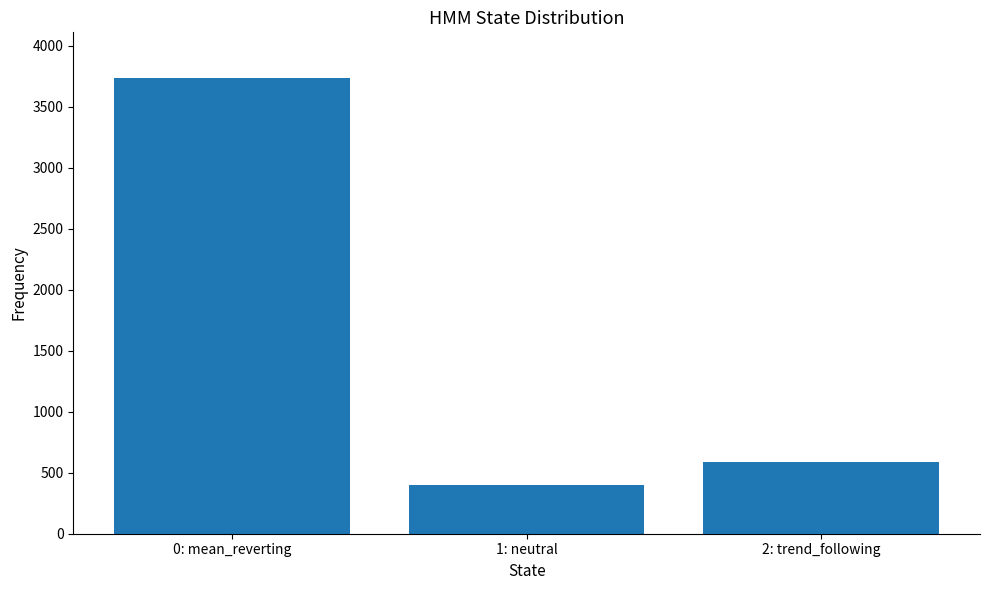

The value at 2: trend_following is 589. True or false?

True